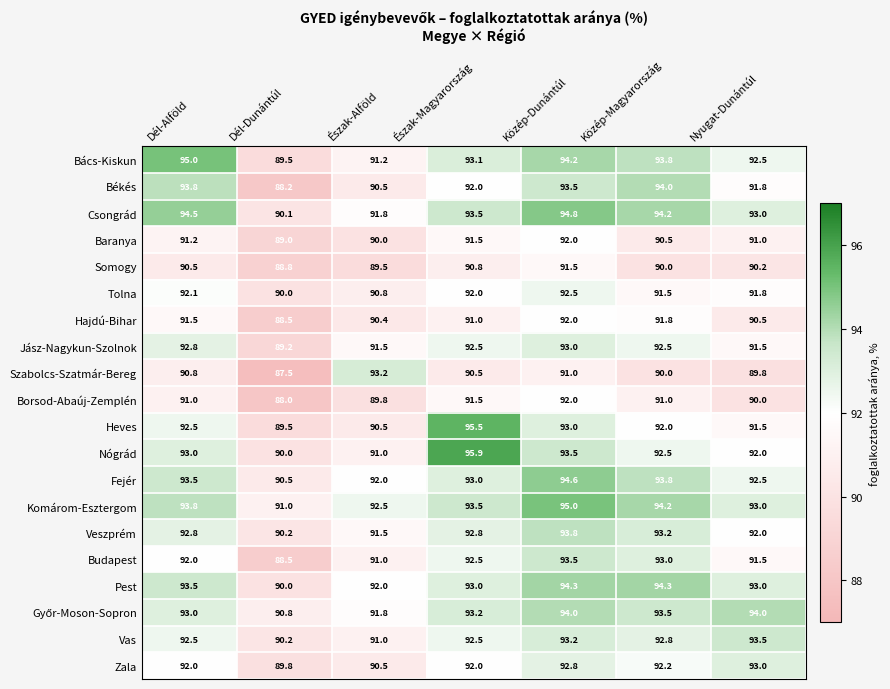

What value does the Veszprém series have at Nyugat-Dunántúl?

92.0